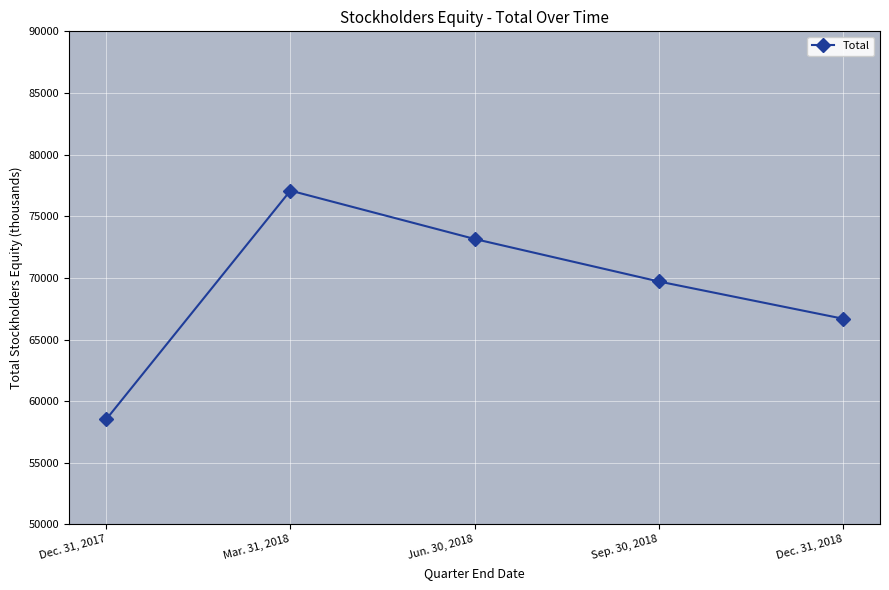

What is the label of the 5th point from the right?

Dec. 31, 2017